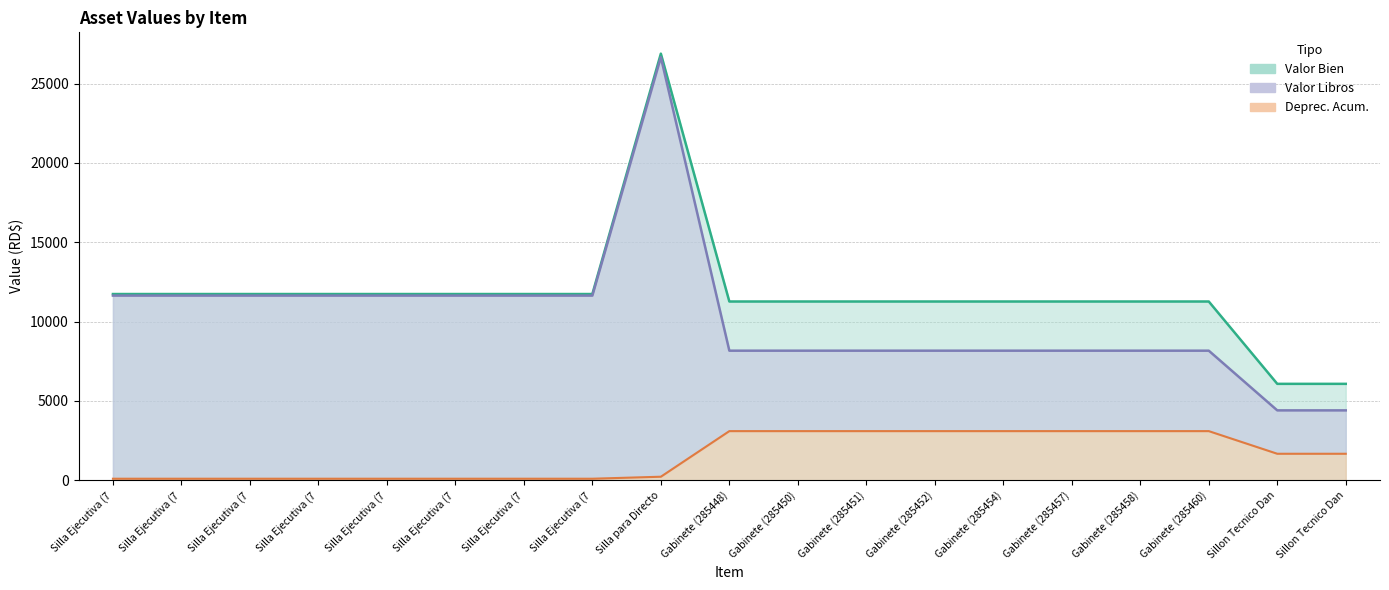

What is the label of the 16th point from the right?

Silla Ejecutiva (7